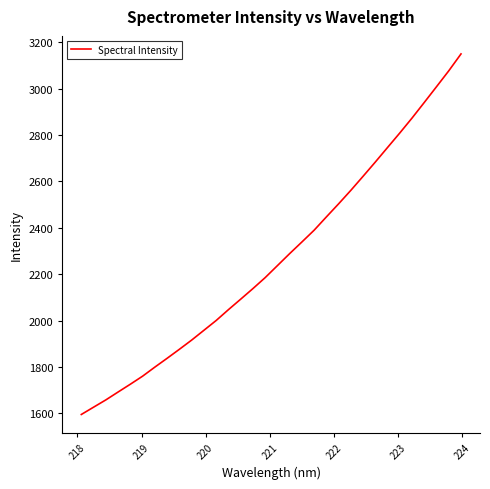

What is the difference between the maximum and minimum values?

1553.5